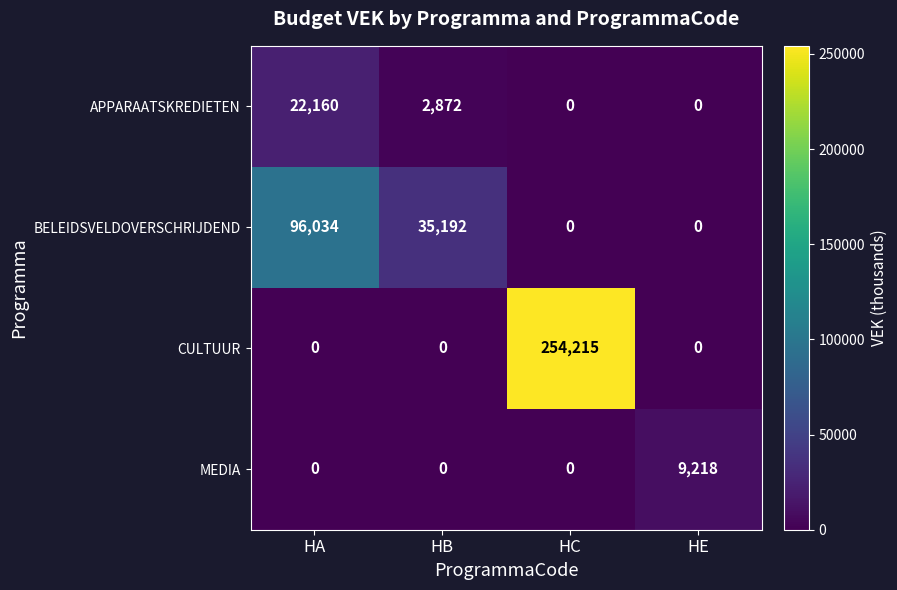

Which series has the largest total across all categories?

CULTUUR